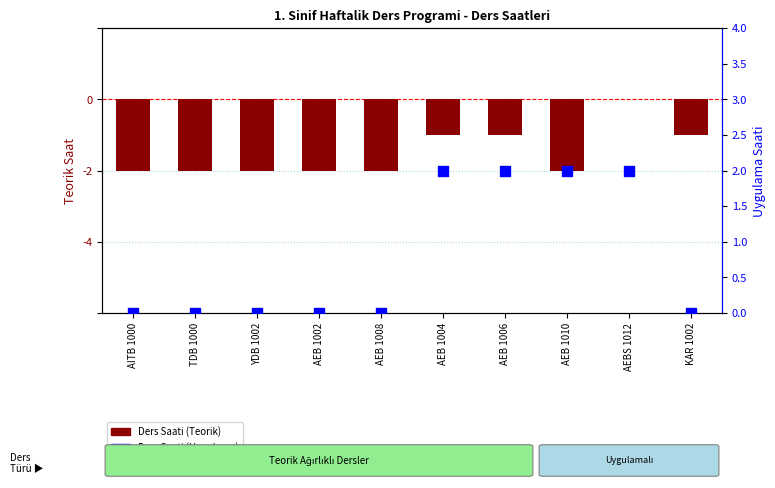

What are all the series names shown in the legend?

Ders Saati (Teorik), Ders Saati (Uygulama)